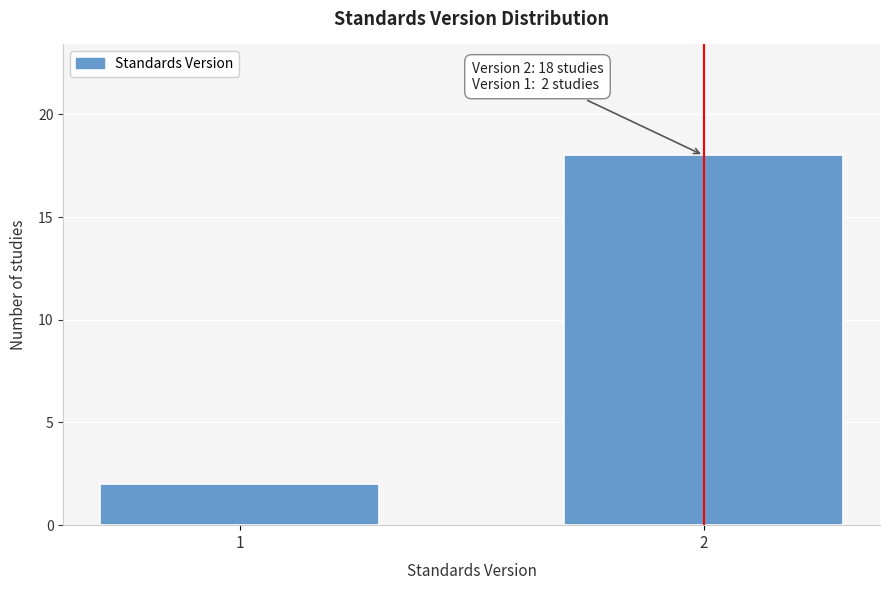

Reading right to left, transcribe all the data shown in this chart.

2=18	1=2